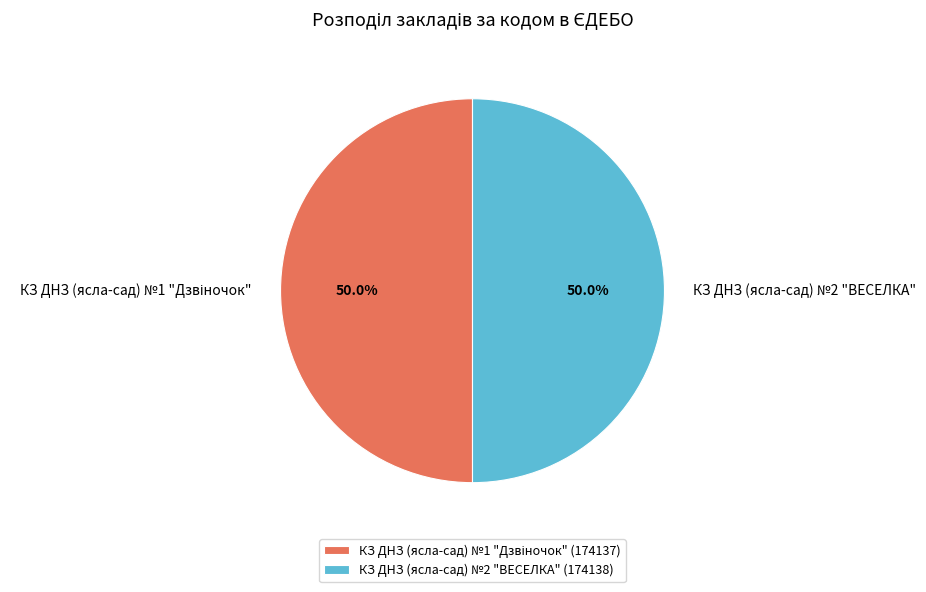

Is it true that КЗ ДНЗ (ясла-сад) №2 "ВЕСЕЛКА" is 38% of the pie?

False